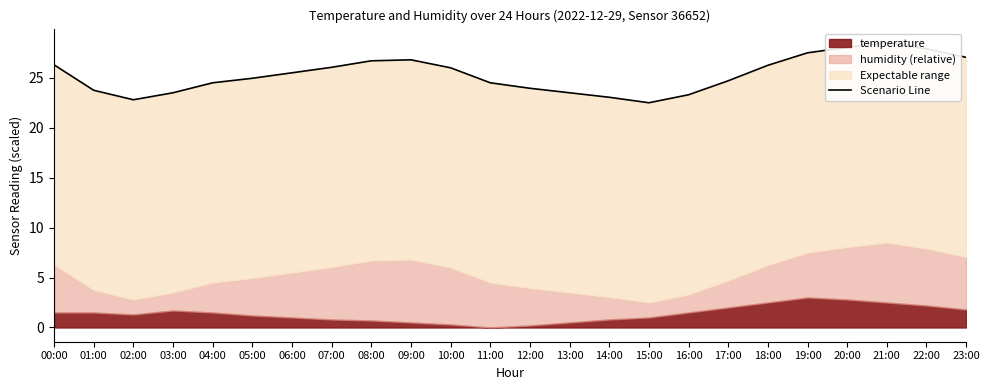

Which category has the lowest value across all series?

15:00